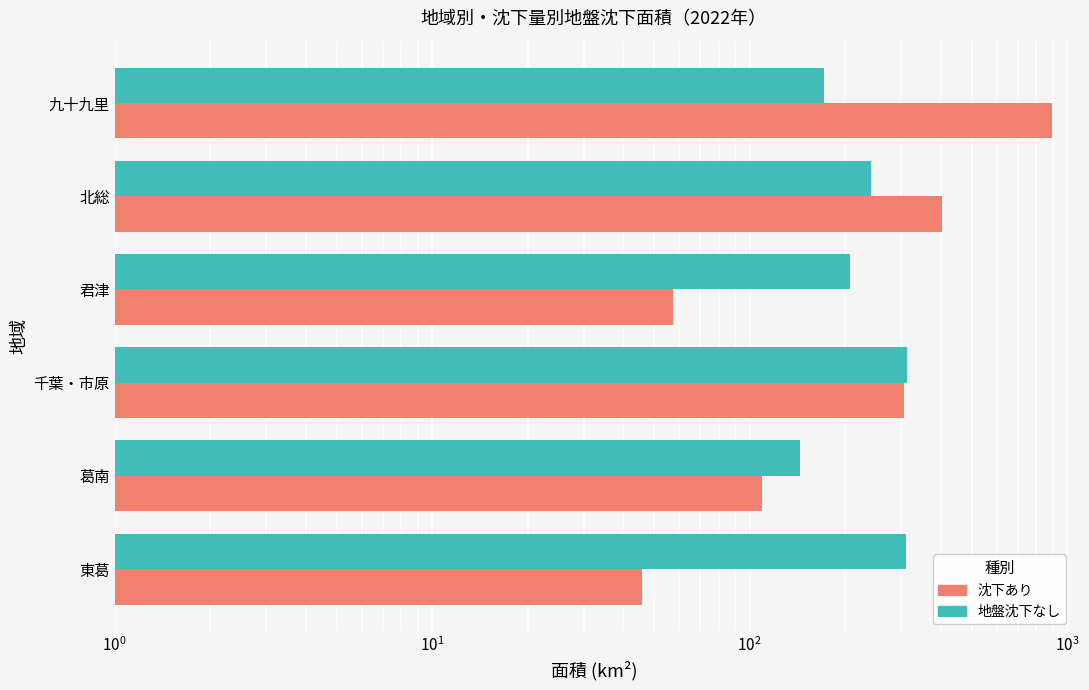

The 地盤沈下なし series shows 452.2 at 東葛. True or false?

False